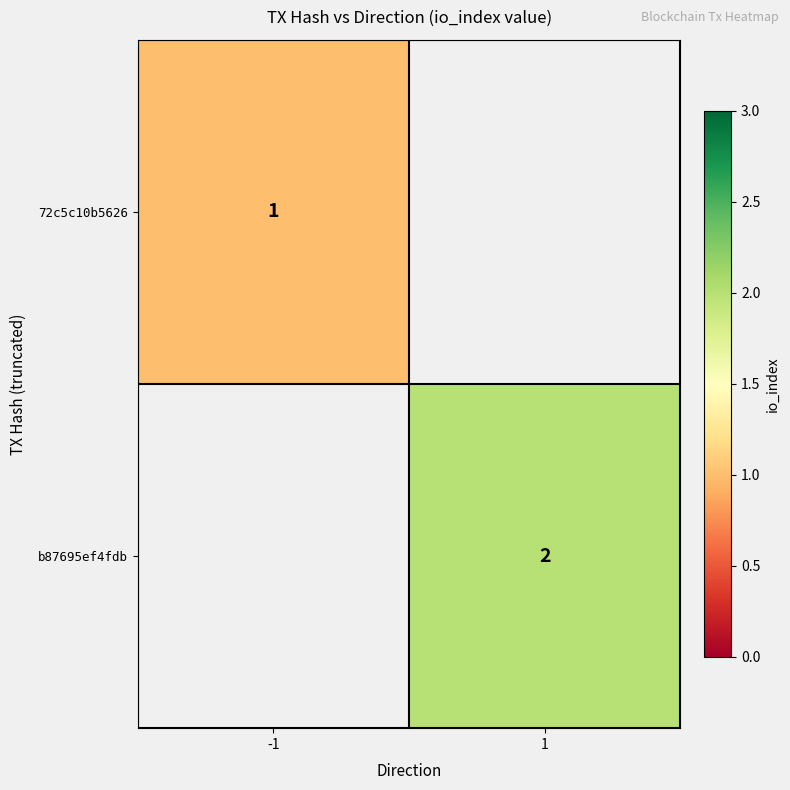

Is the value of 72c5c10b5626 at -1 greater than the value of b87695ef4fdb at 1?

No